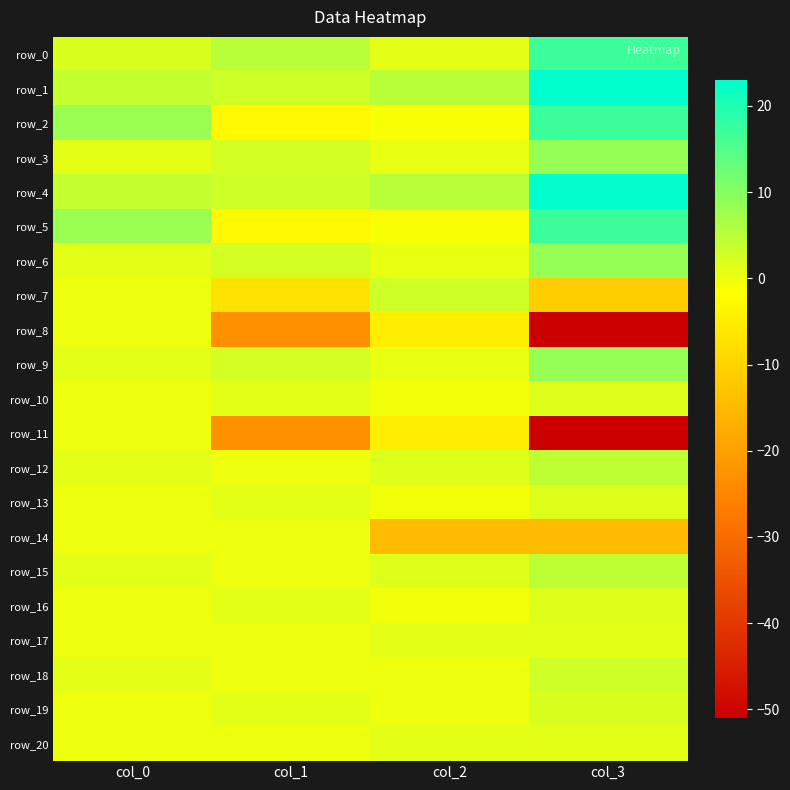

Which category has the lowest value in the row_4 series?

col_1